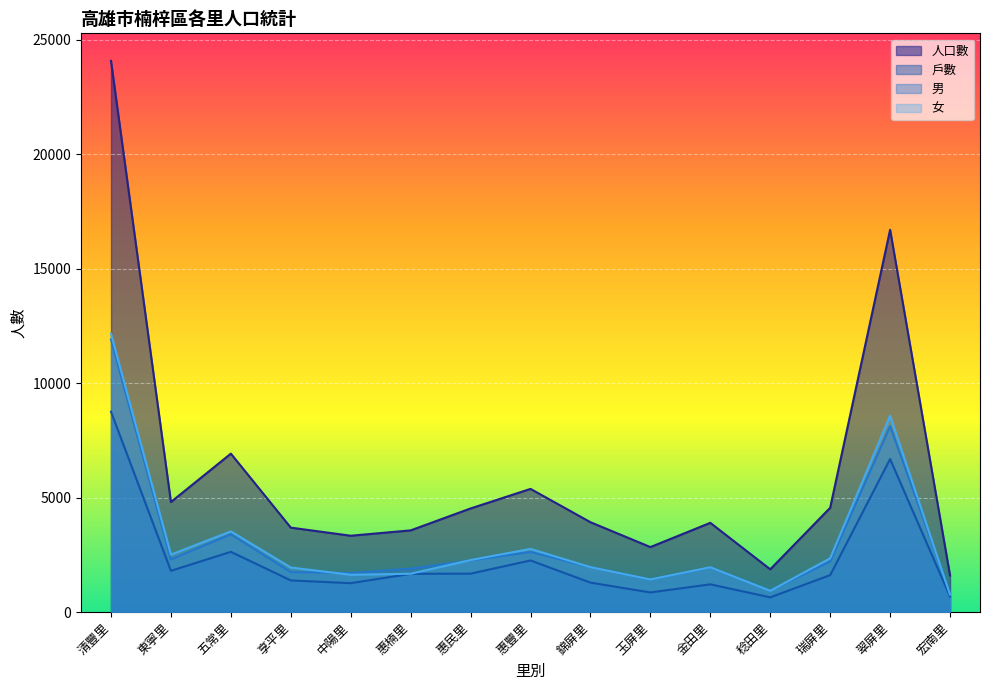

At 清豐里, list the series in order from largest to smallest.

人口數, 女, 男, 戶數